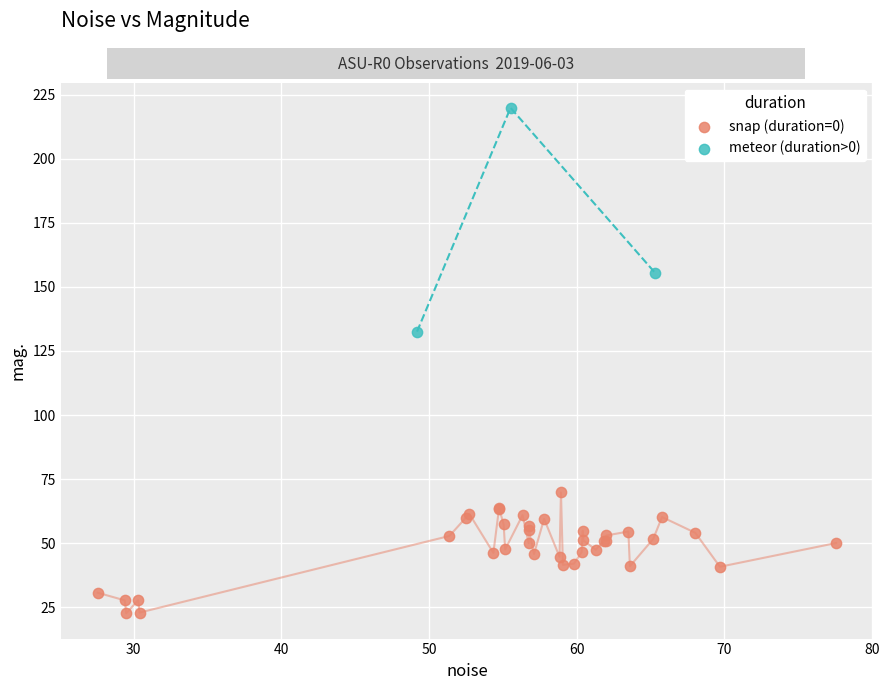

Which series reaches the maximum Y coordinate?

meteor (duration>0)